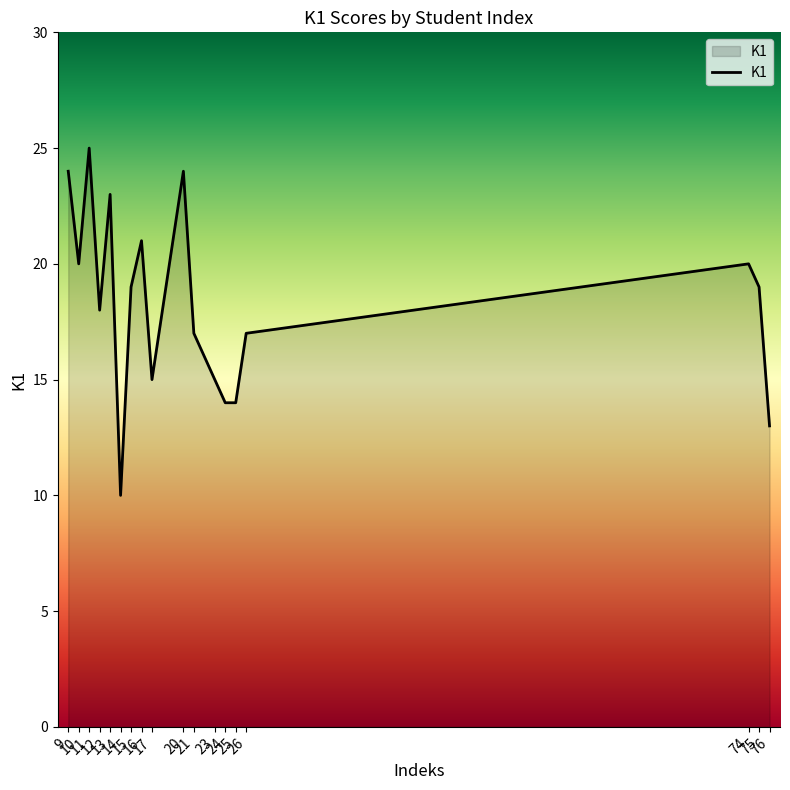

What is the average value?

18